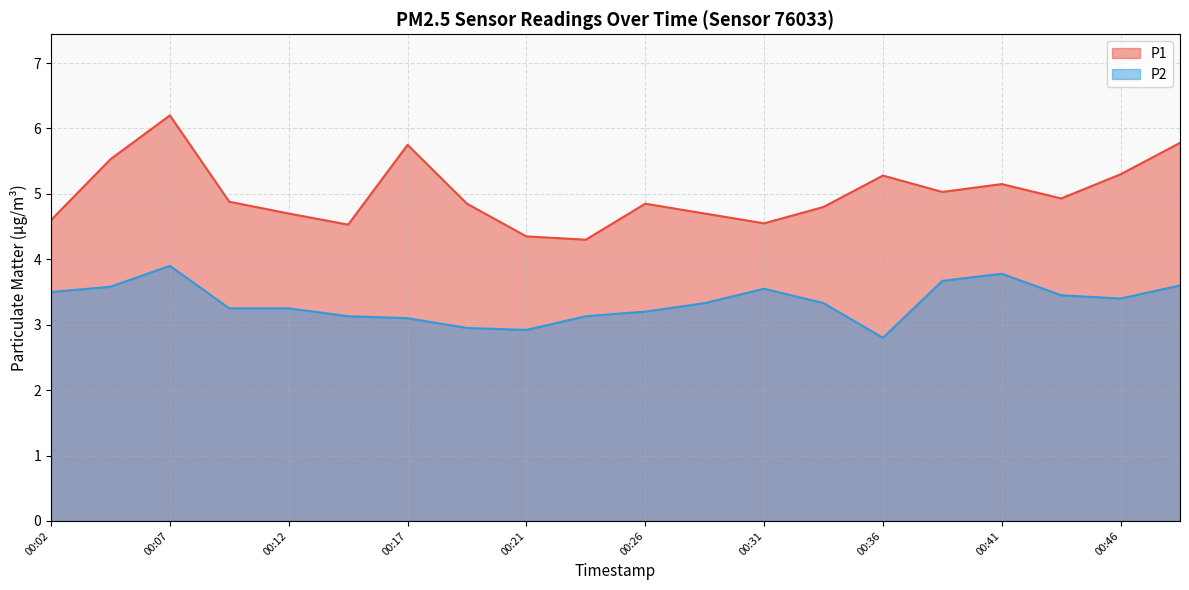

True or false: P2 and P1 cross at least once.

False